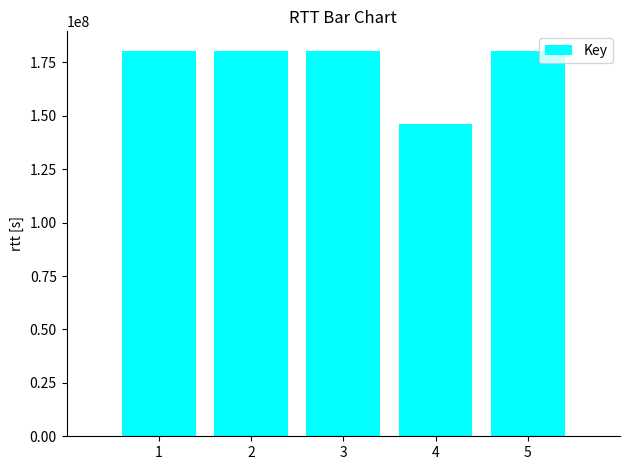

What is the ratio of the value at 2 to the value at 5?

1.0